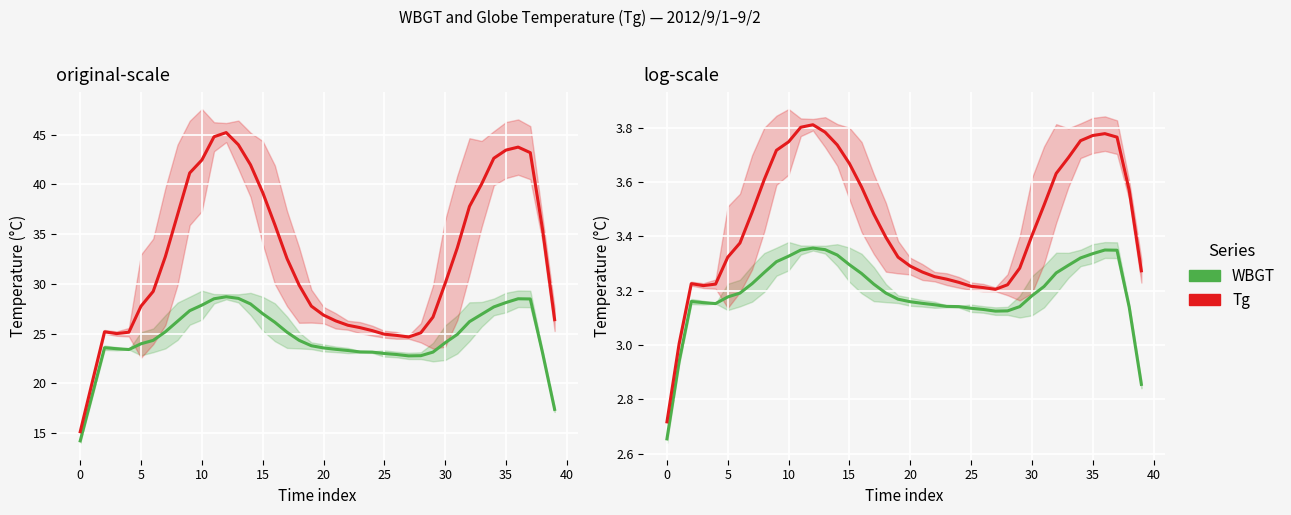

Reading left to right, what are all the values shown in this chart?

WBGT: 2.7	2.9	3.2	3.2	3.2	3.2	3.2	3.2	3.3	3.3	3.3	3.3	3.4	3.4	3.3	3.3	3.3	3.2	3.2	3.2	3.2	3.2	3.1	3.1	3.1	3.1	3.1	3.1	3.1	3.1	3.2	3.2	3.3	3.3	3.3	3.3	3.3	3.3	3.1	2.9
Tg: 2.7	3.0	3.2	3.2	3.2	3.3	3.4	3.5	3.6	3.7	3.7	3.8	3.8	3.8	3.7	3.7	3.6	3.5	3.4	3.3	3.3	3.3	3.3	3.2	3.2	3.2	3.2	3.2	3.2	3.3	3.4	3.5	3.6	3.7	3.8	3.8	3.8	3.8	3.6	3.3